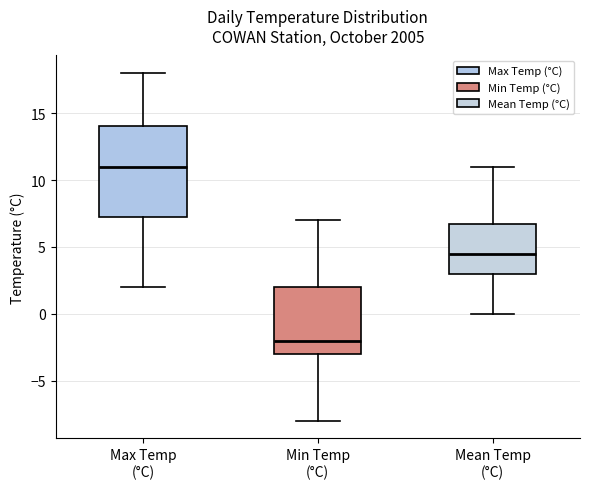

Which box is the tallest, from its lower edge to its upper edge?

Max Temp (°C)